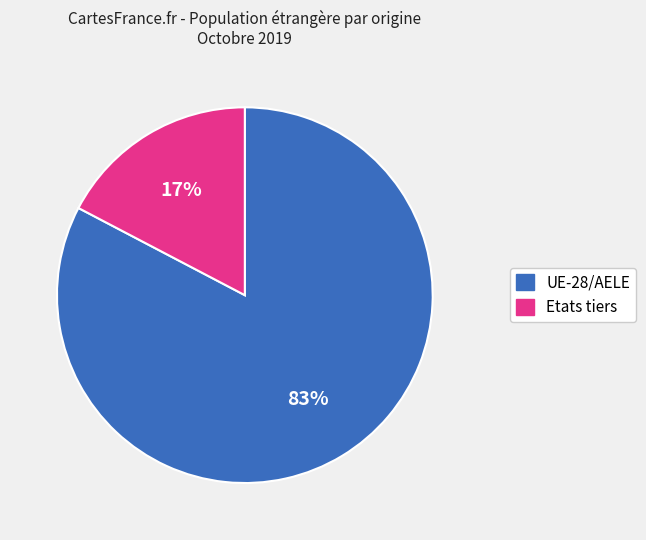

What is the largest slice in the pie chart?

UE-28/AELE